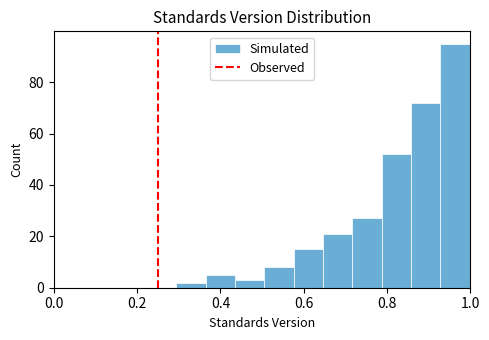

Read against the x-axis, roughly where is the centre of the tallest bar?

0.96